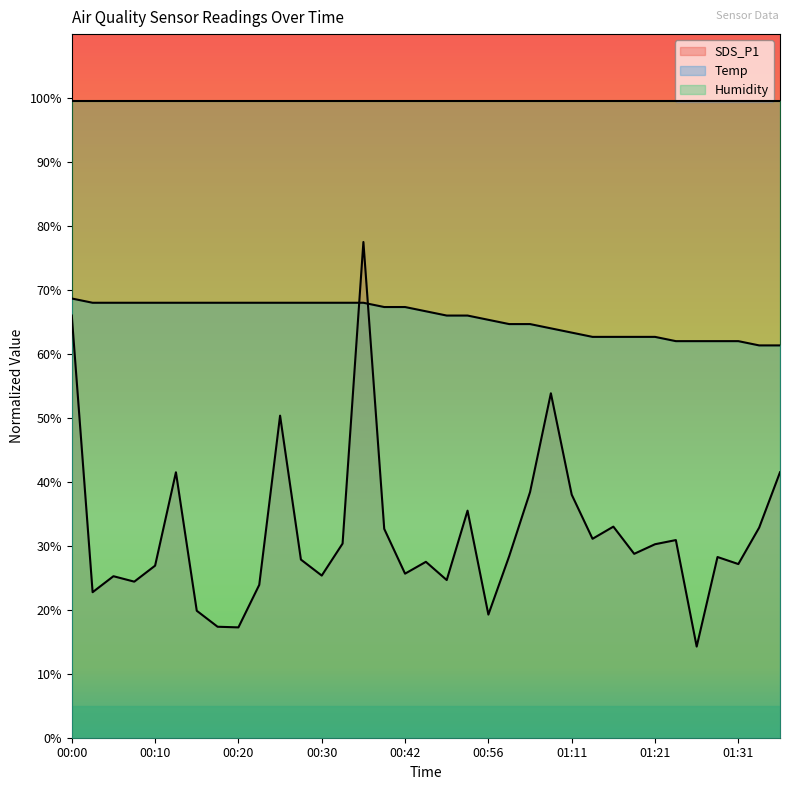

What are all the series names shown in the legend?

SDS_P1, Temp, Humidity